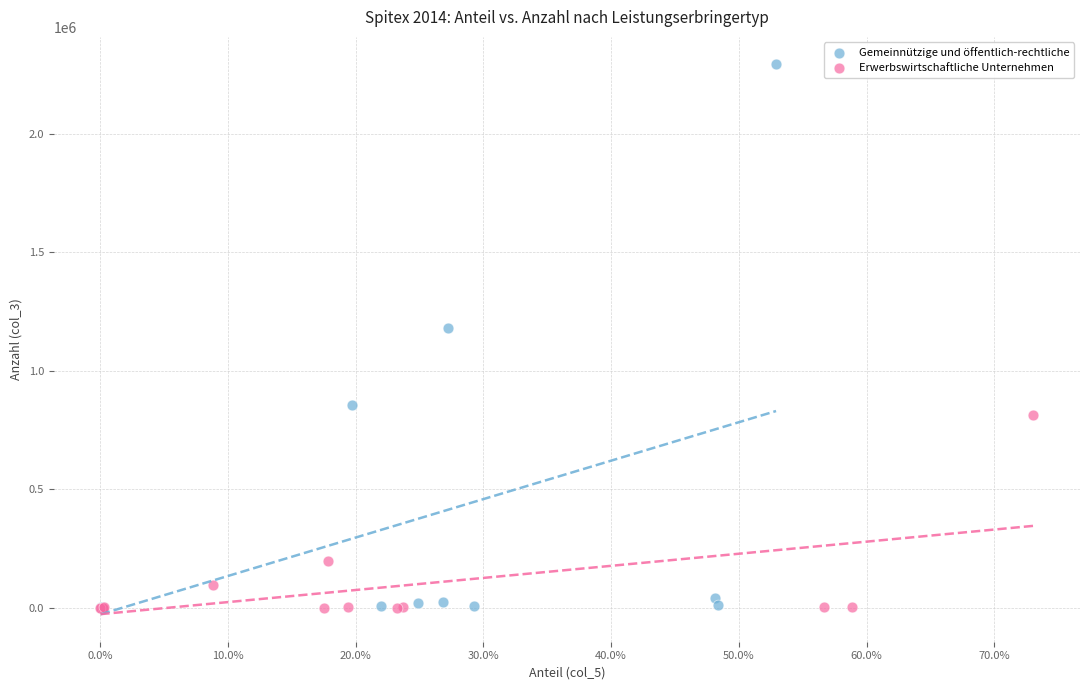

Which series has the widest spread of Y values?

Gemeinnützige und öffentlich-rechtliche